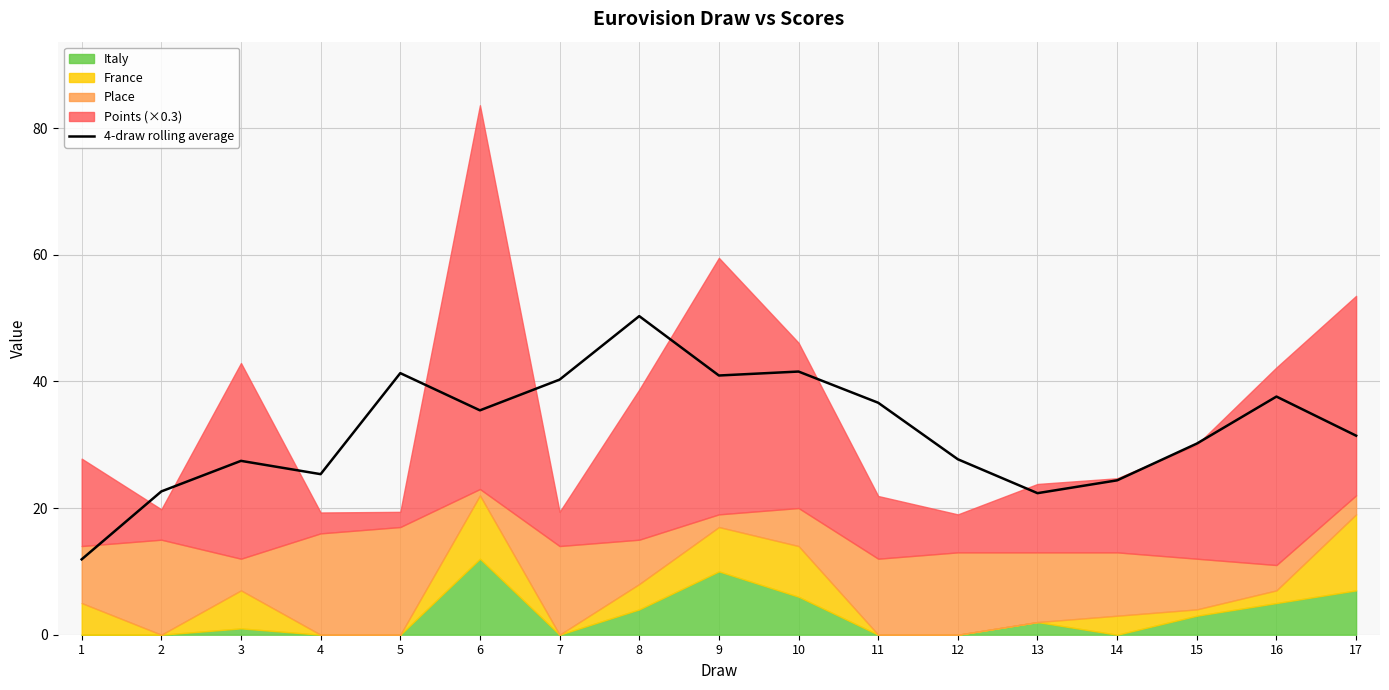

What value does the data have at 11?

36.6